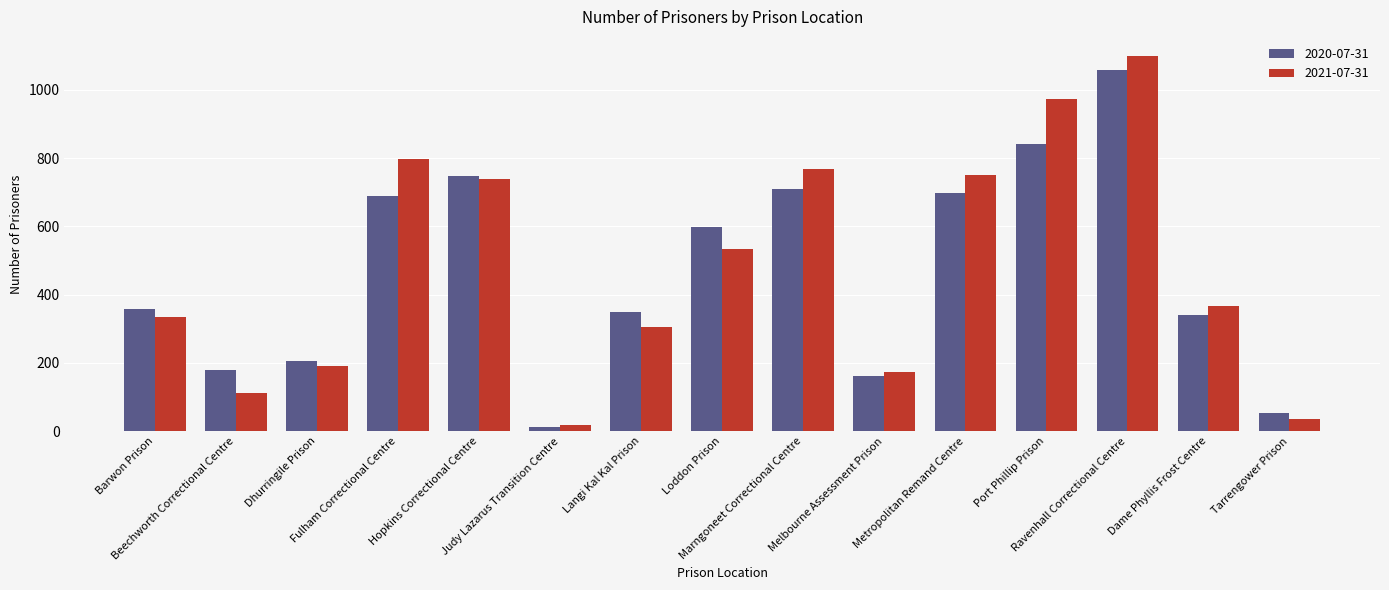

List the labels in order of 2021-07-31 value, smallest first.

Judy Lazarus Transition Centre, Tarrengower Prison, Beechworth Correctional Centre, Melbourne Assessment Prison, Dhurringile Prison, Langi Kal Kal Prison, Barwon Prison, Dame Phyllis Frost Centre, Loddon Prison, Hopkins Correctional Centre, Metropolitan Remand Centre, Marngoneet Correctional Centre, Fulham Correctional Centre, Port Phillip Prison, Ravenhall Correctional Centre